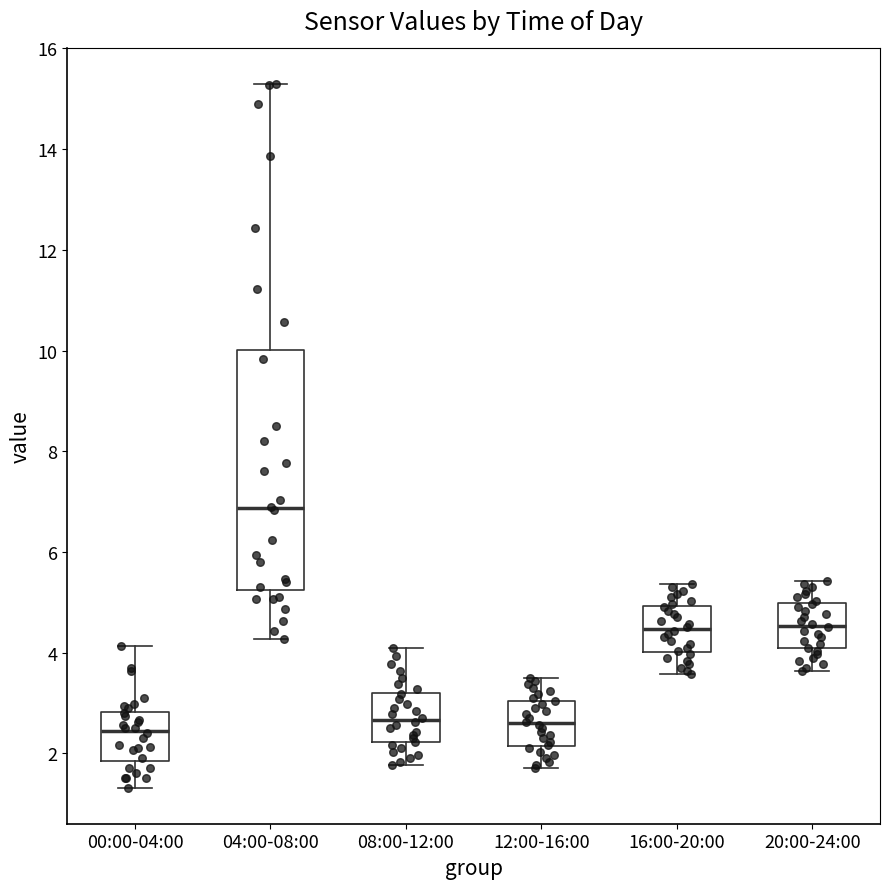

Reading left to right, read every box against the y-axis: the position of its median line, the range the box covers, and the ends of its whiskers. The values are not printed on the chart, so give them approximately, as read against the axis.

00:00-04:00: median 2.4, box 1.8 to 2.8, whiskers 1.4 to 4.2
04:00-08:00: median 6.8, box 5.2 to 10.0, whiskers 4.2 to 15.4
08:00-12:00: median 2.6, box 2.2 to 3.2, whiskers 1.8 to 4.2
12:00-16:00: median 2.6, box 2.2 to 3.0, whiskers 1.8 to 3.6
16:00-20:00: median 4.4, box 4.0 to 5.0, whiskers 3.6 to 5.4
20:00-24:00: median 4.6, box 4.0 to 5.0, whiskers 3.6 to 5.4